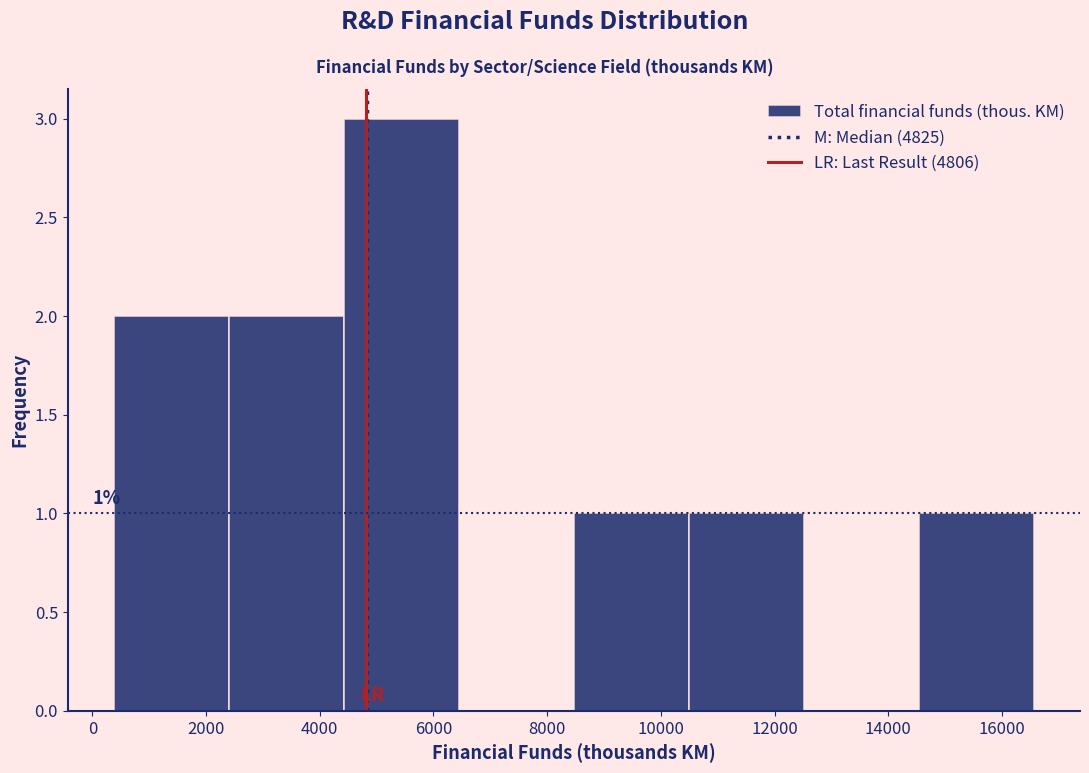

Which range on the x-axis has the tallest bar?

4400 to 6400